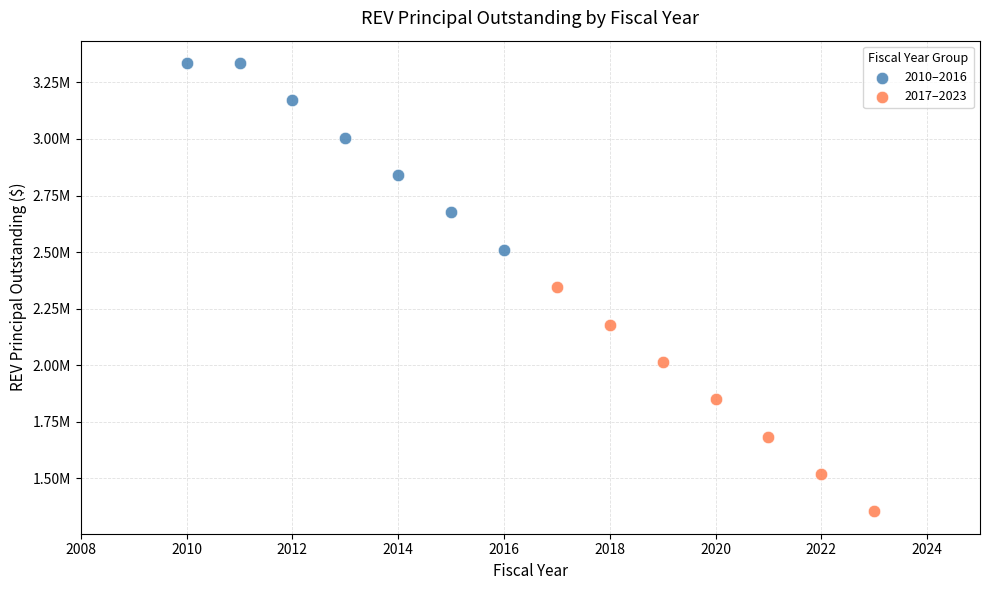

Which series has the widest spread of Y values?

2017–2023